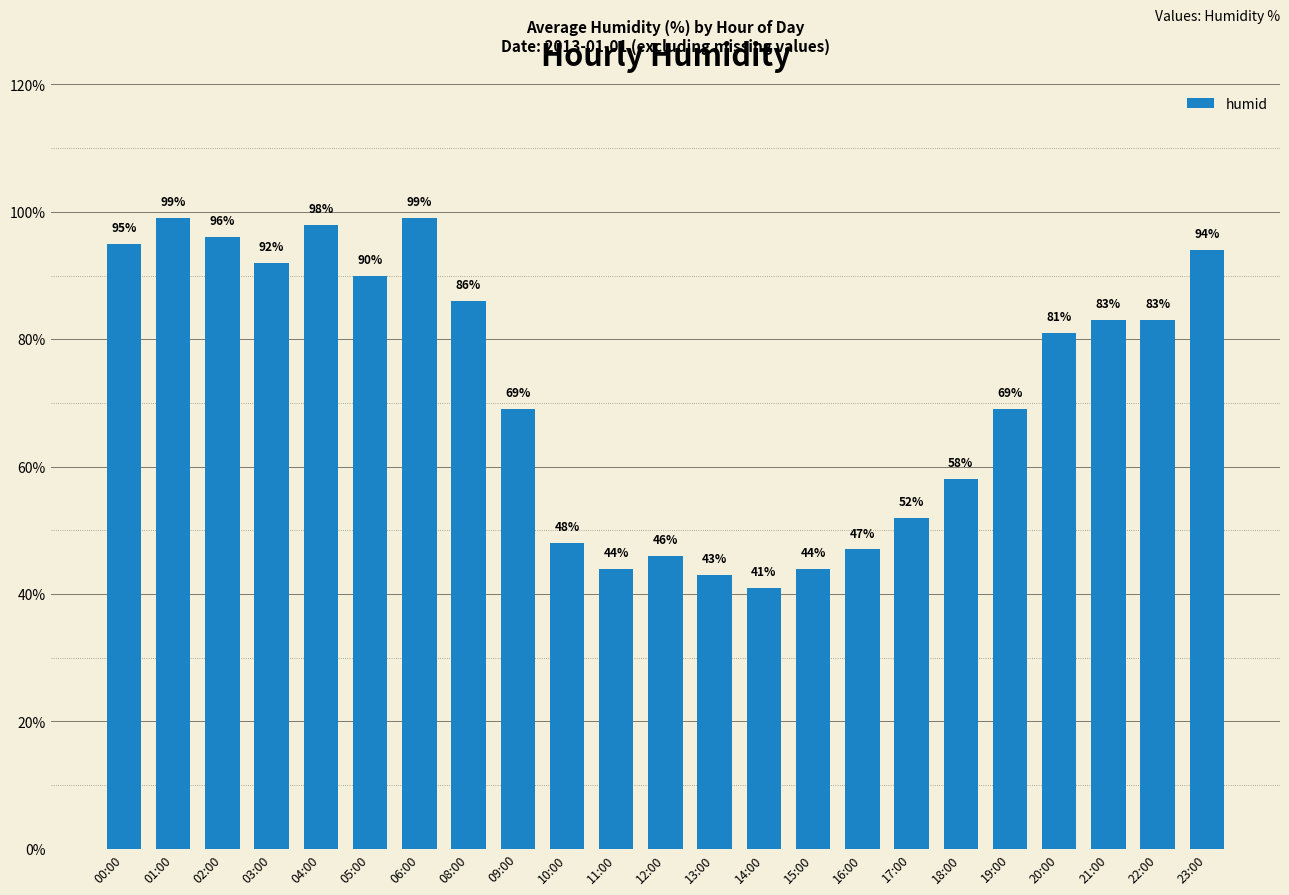

At which label does the data first exceed 81?

00:00